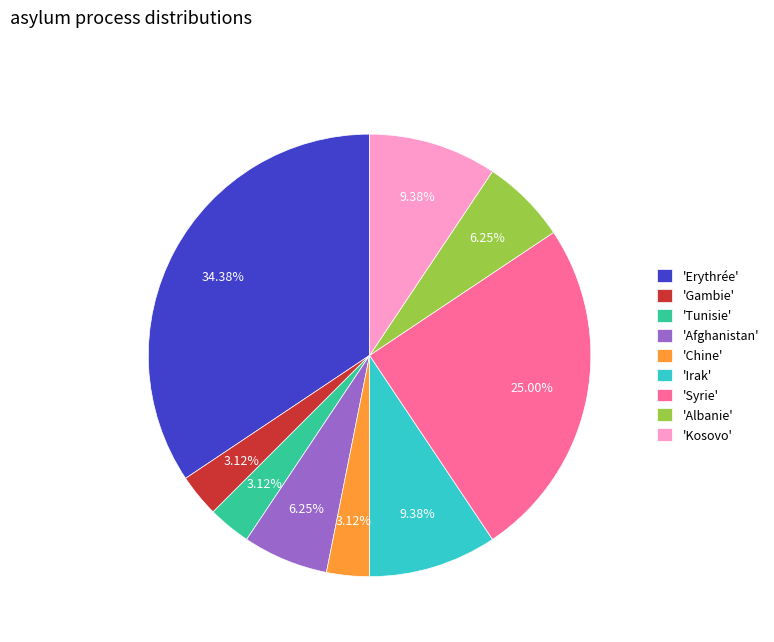

What is the ratio of the value at 'Kosovo' to the value at 'Gambie'?

3.0